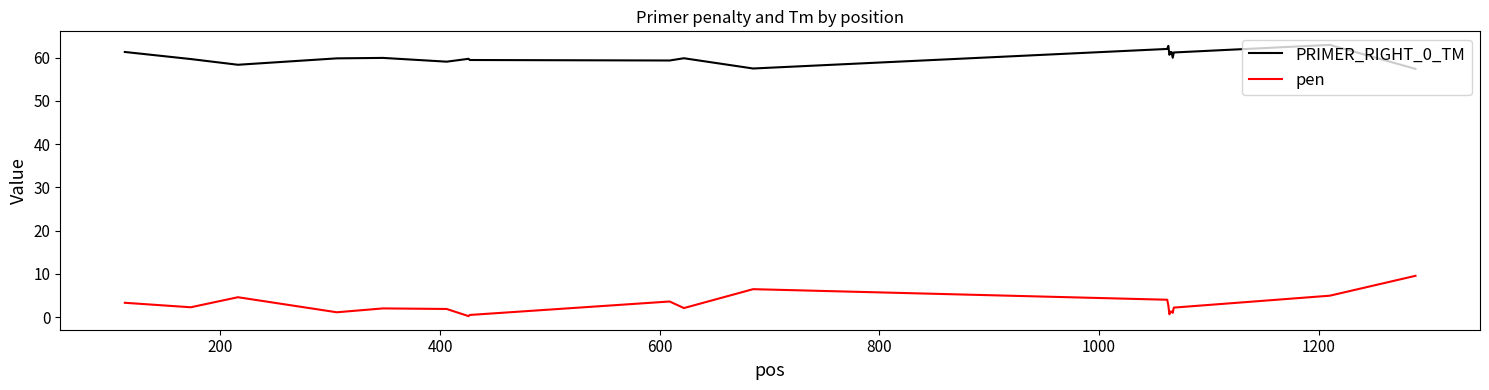

What is the maximum value shown in the chart?

63.0